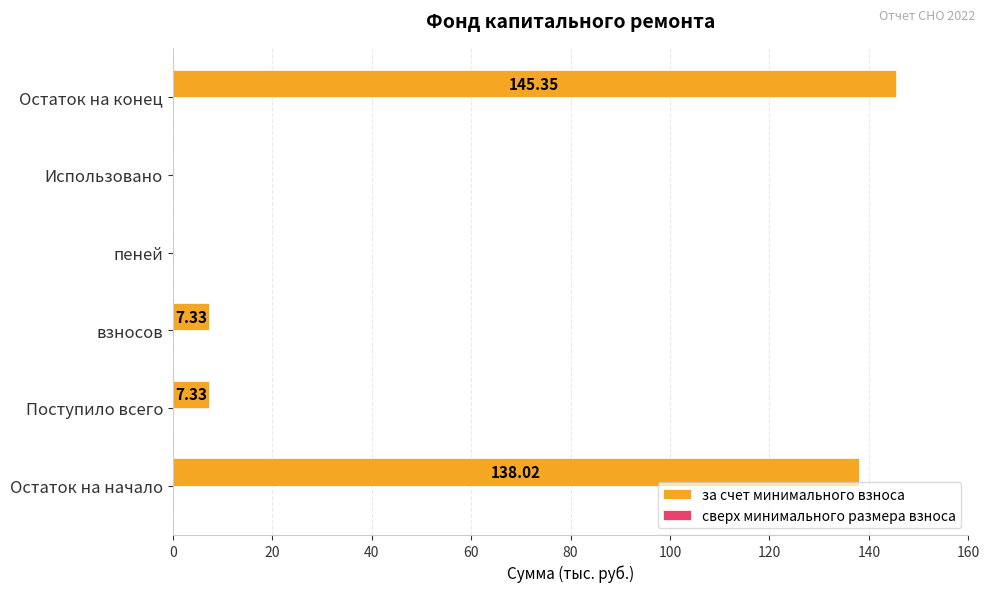

Which has a higher value, Поступило всего or Остаток на начало?

Остаток на начало